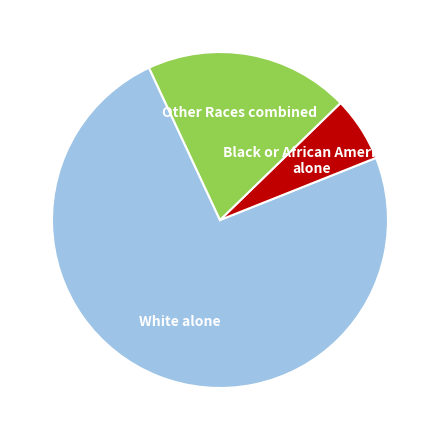

Which category has the biggest portion of the pie?

White alone